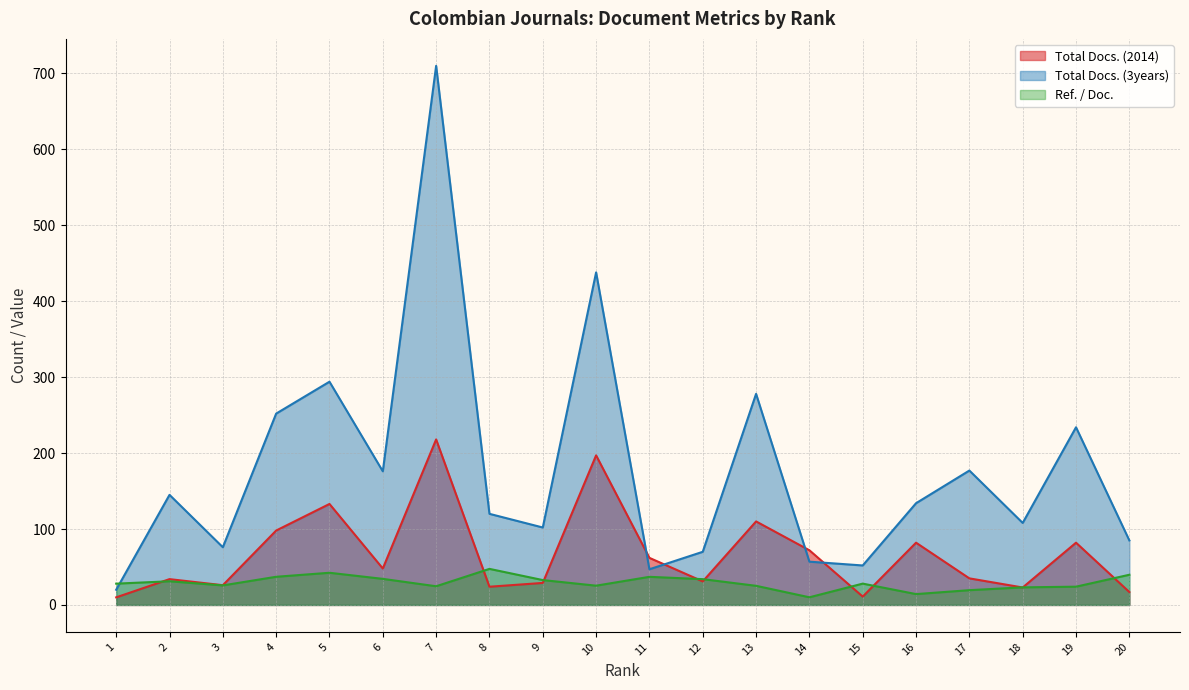

Rank the categories by Ref. / Doc. value from lowest to highest.

14, 16, 17, 18, 19, 7, 13, 10, 3, 1, 15, 2, 9, 12, 6, 11, 4, 20, 5, 8